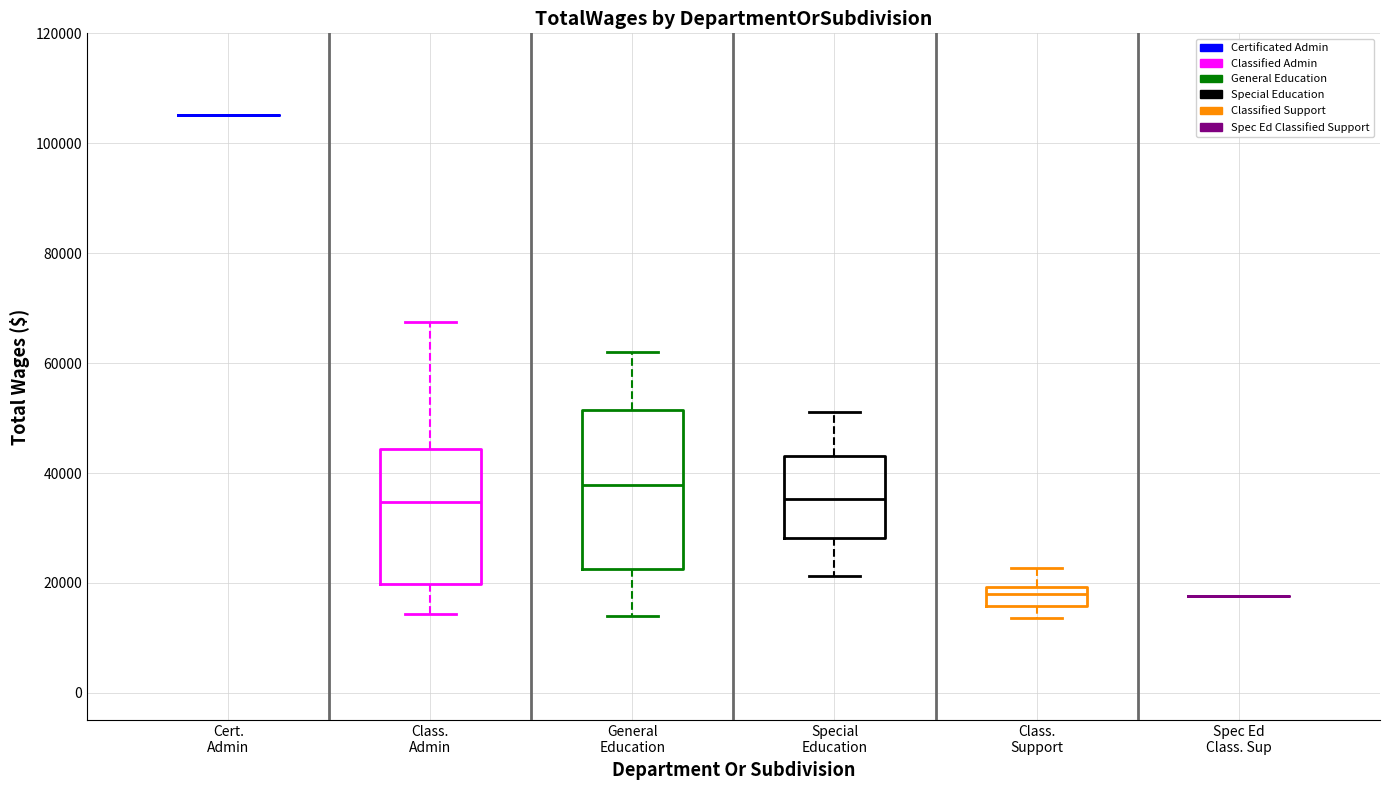

Reading left to right, read every box against the y-axis: the position of its median line, the range the box covers, and the ends of its whiskers. The values are not printed on the chart, so give them approximately, as read against the axis.

Cert. Admin: box collapsed to a line at 106000, whiskers 106000 to 106000
Class. Admin: median 34000, box 20000 to 44000, whiskers 14000 to 68000
General Education: median 38000, box 22000 to 52000, whiskers 14000 to 62000
Special Education: median 36000, box 28000 to 44000, whiskers 22000 to 52000
Class. Support: median 18000, box 16000 to 20000, whiskers 14000 to 22000
Spec Ed Class. Sup: box collapsed to a line at 18000, whiskers 18000 to 18000